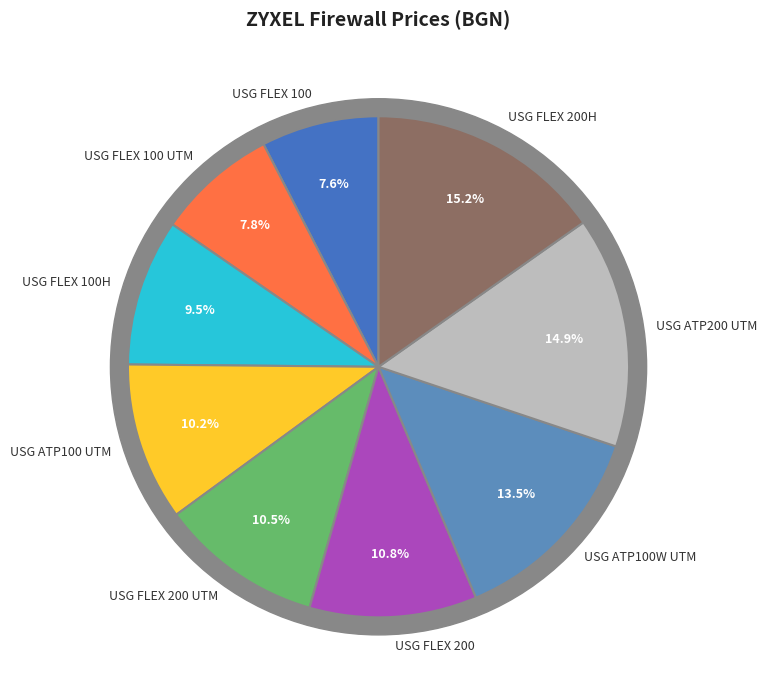

Which category has the smallest portion of the pie?

USG FLEX 100